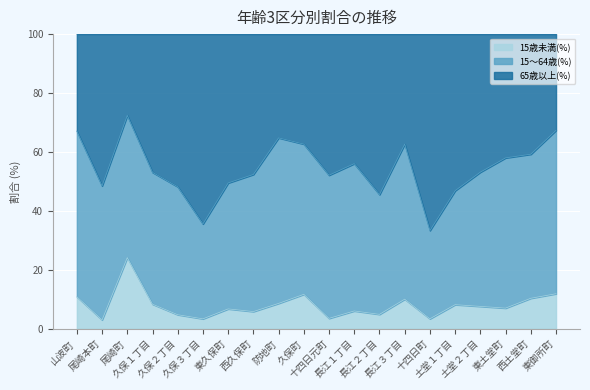

Does the chart display data point markers on the line(s)?

No